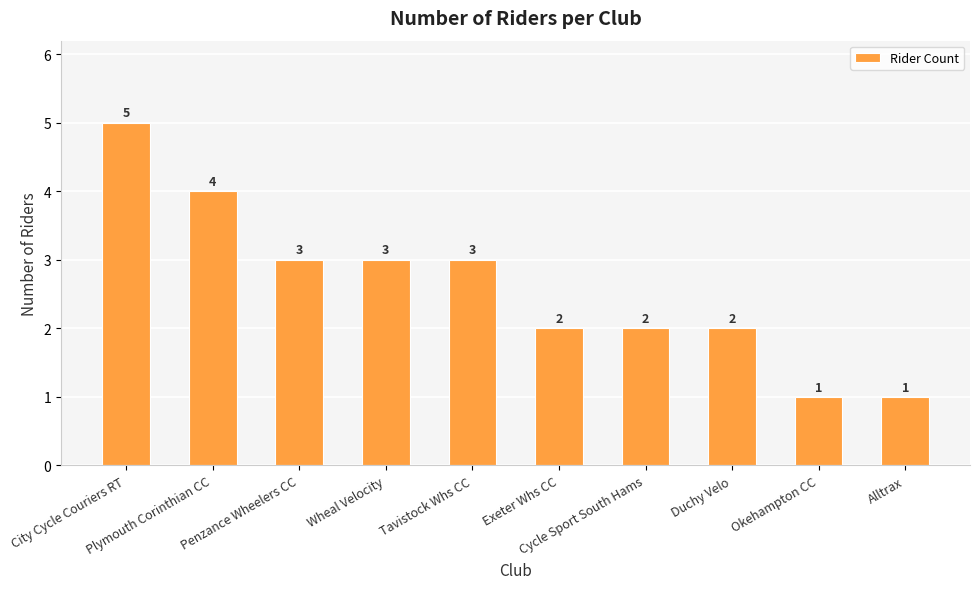

What is the value of the 6th bar from the left?

2